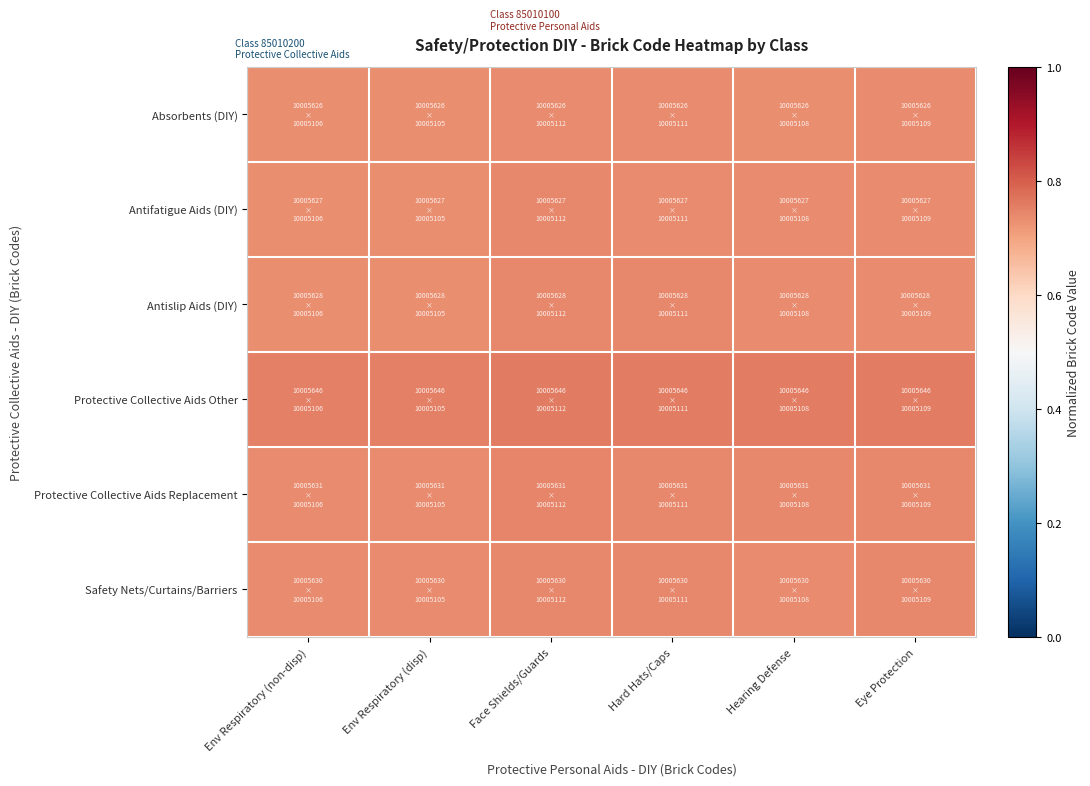

Which series has the largest total across all categories?

Protective Collective Aids Other